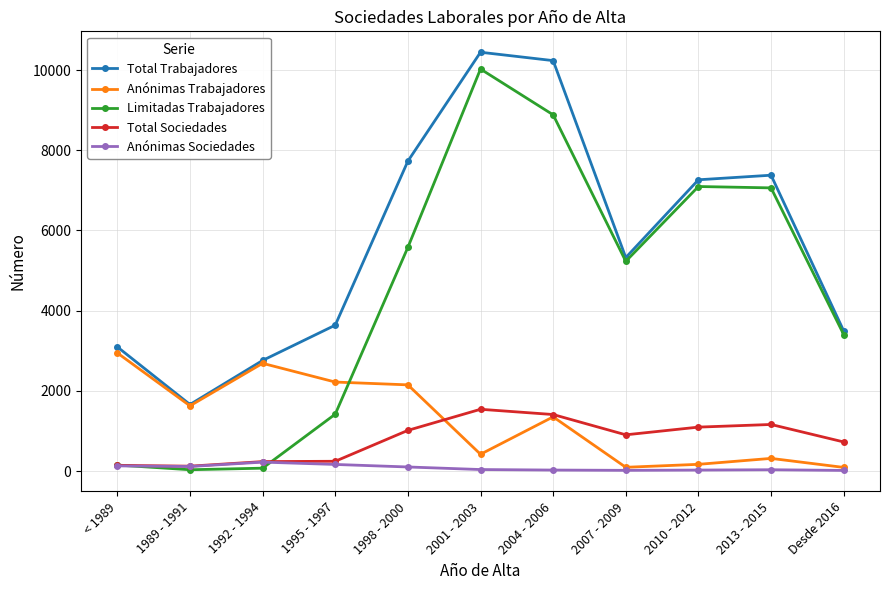

At which category is the sum across all series the highest?

2001 - 2003